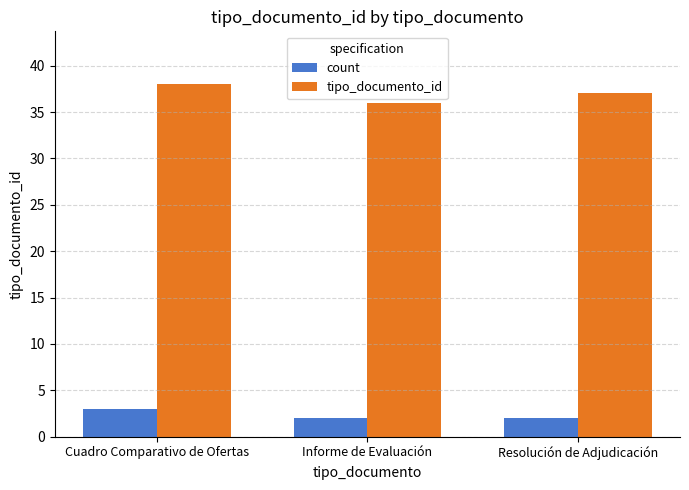

Rank the series by their average value, from lowest to highest.

count, tipo_documento_id